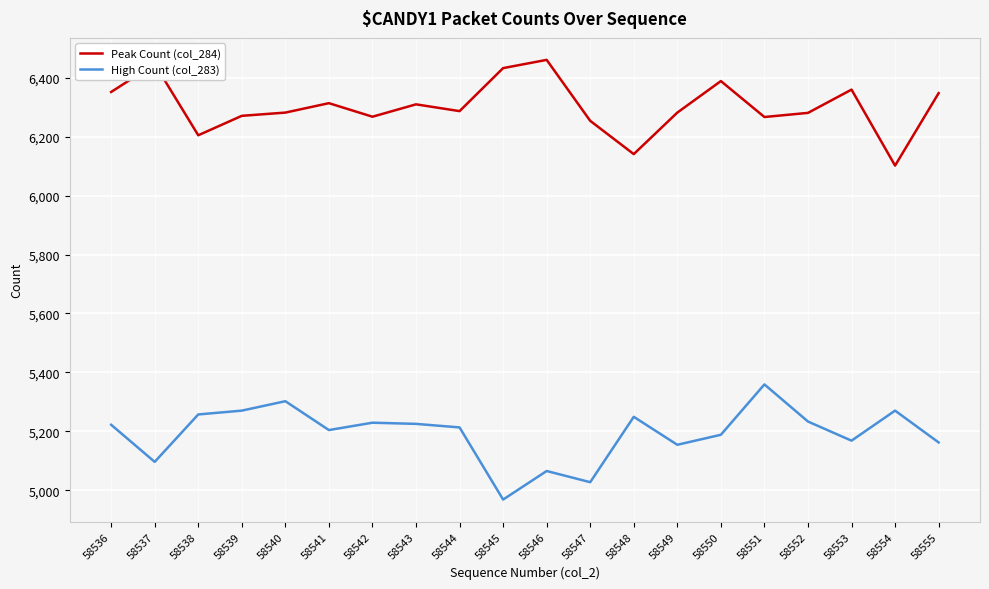

Which label corresponds to the smallest value in the chart?

58545